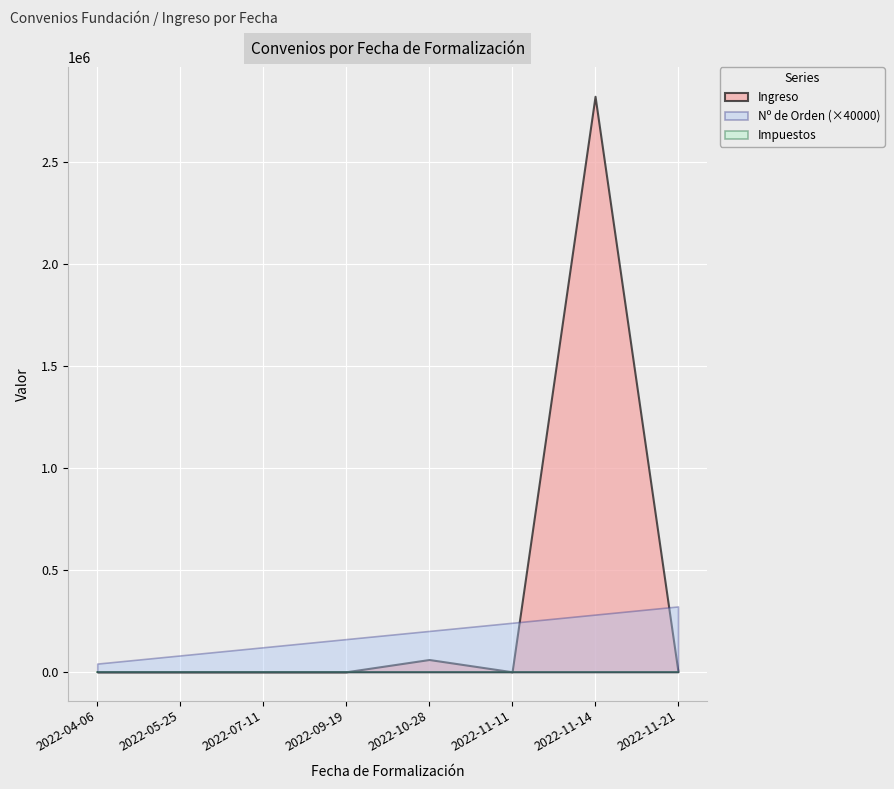

Reading left to right, transcribe all the data shown in this chart.

Ingreso: 2022-04-06=0	2022-05-25=0	2022-07-11=0	2022-09-19=0	2022-10-28=60000	2022-11-11=0	2022-11-14=2820000	2022-11-21=0
Nº de Orden: 2022-04-06=1	2022-05-25=2	2022-07-11=3	2022-09-19=4	2022-10-28=5	2022-11-11=6	2022-11-14=7	2022-11-21=8
Impuestos: 2022-04-06=0	2022-05-25=0	2022-07-11=0	2022-09-19=0	2022-10-28=0	2022-11-11=0	2022-11-14=0	2022-11-21=0